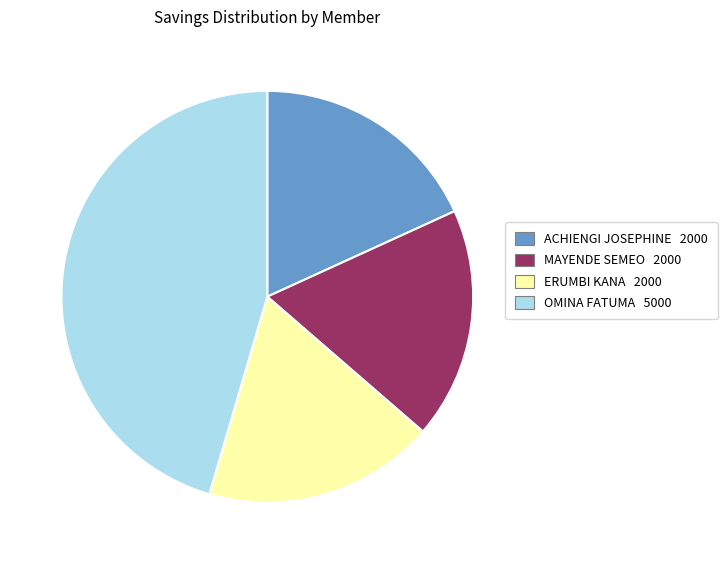

True or false: MAYENDE SEMEO accounts for 18% of the total.

True